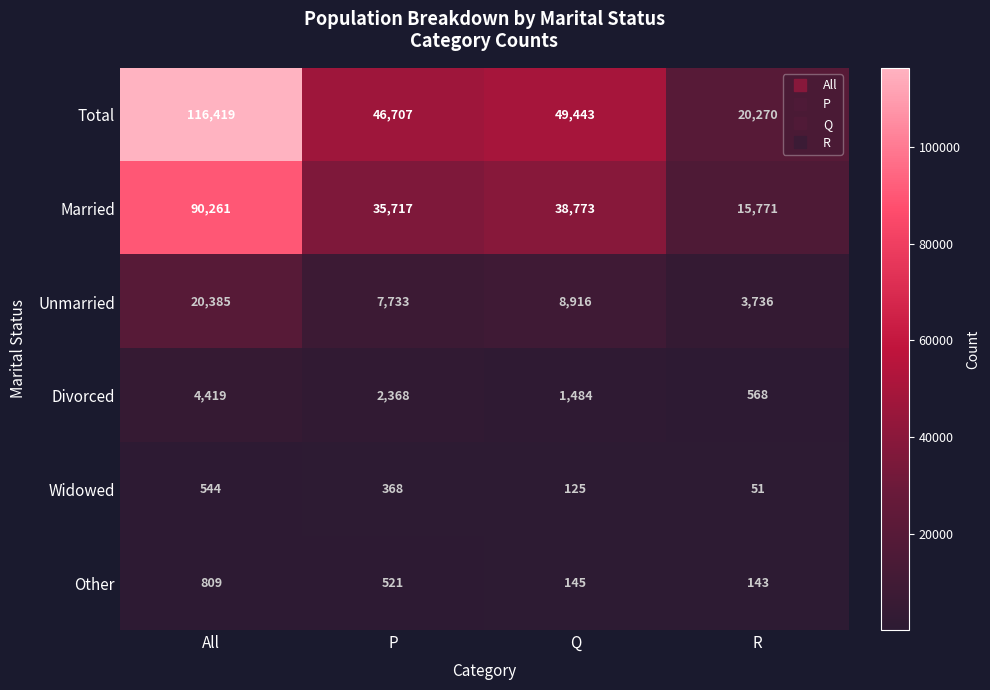

At P, list the series in order from largest to smallest.

Total, Married, Unmarried, Divorced, Other, Widowed